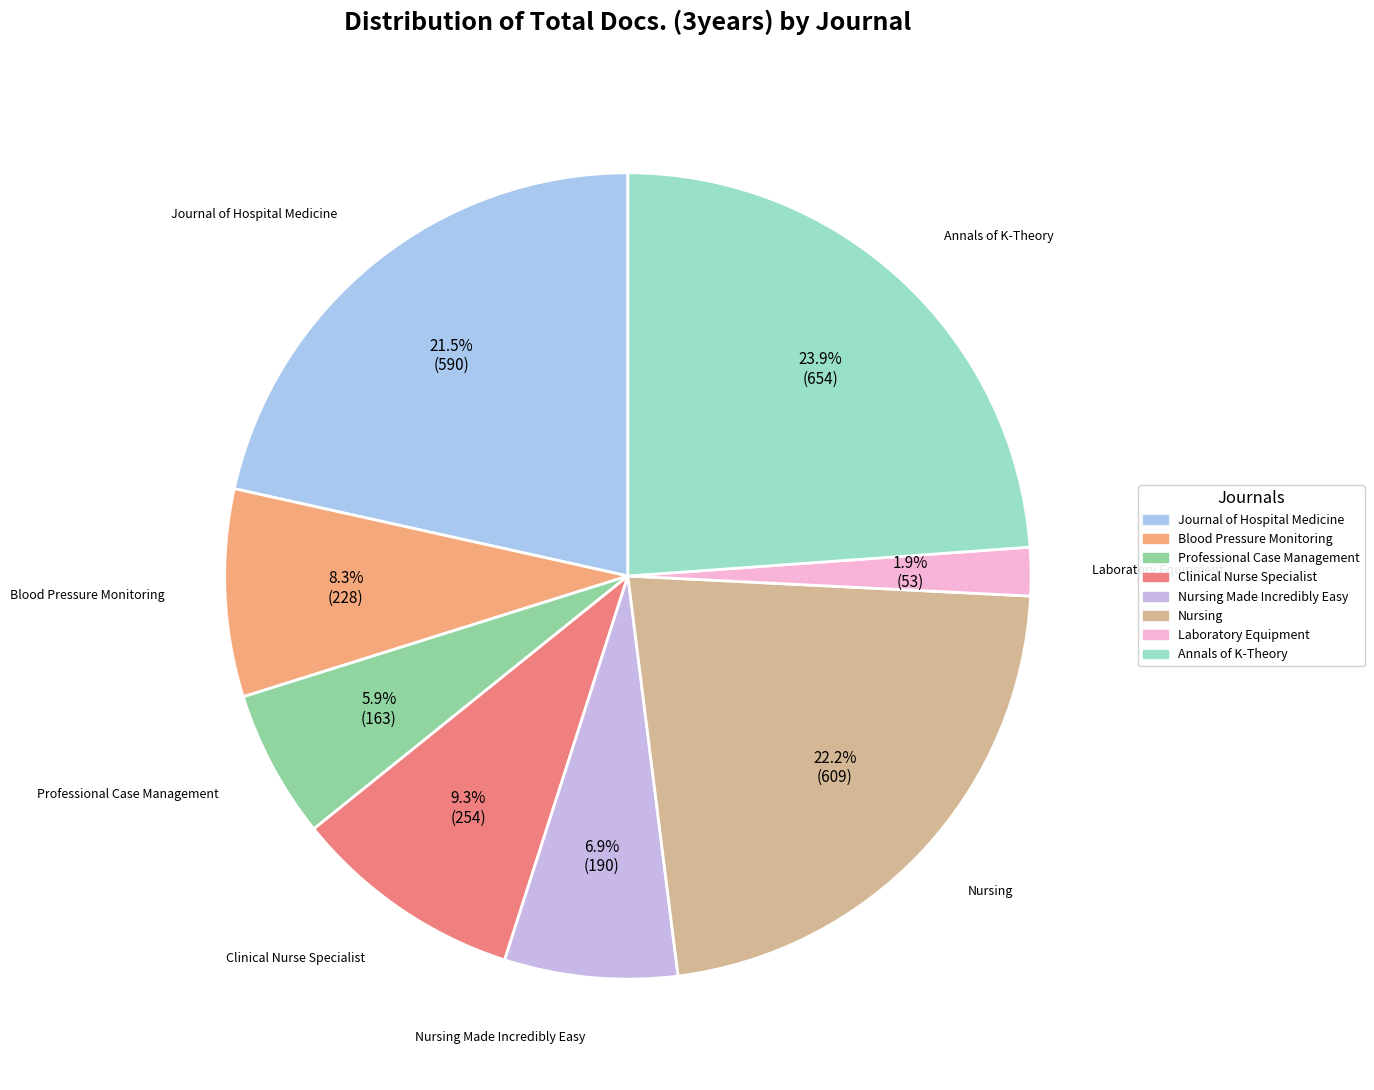

How many slices are in this pie chart?

8